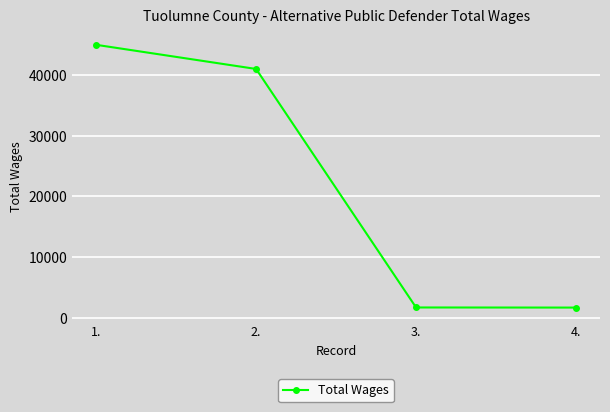

What is the greatest value displayed?

44915